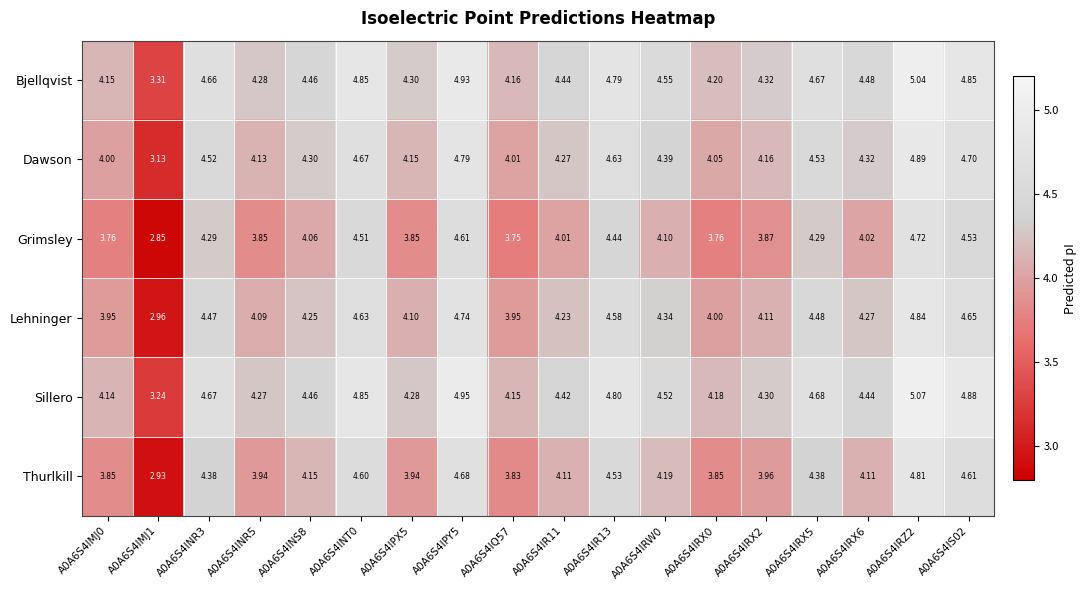

How many values in the Bjellqvist series are below 4?

1